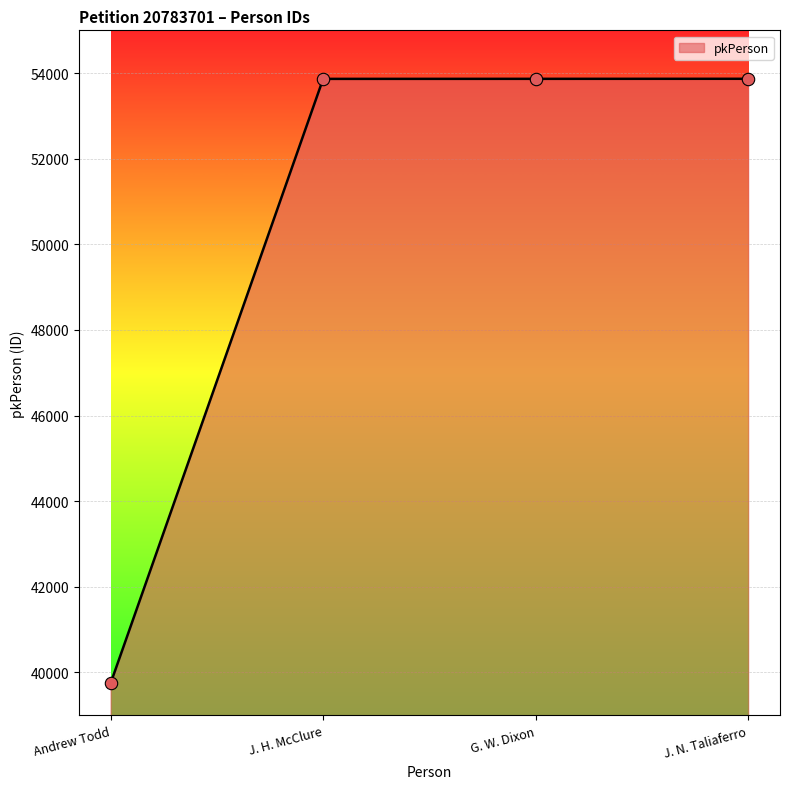

What is the change in value from J. H. McClure to J. N. Taliaferro?

+2